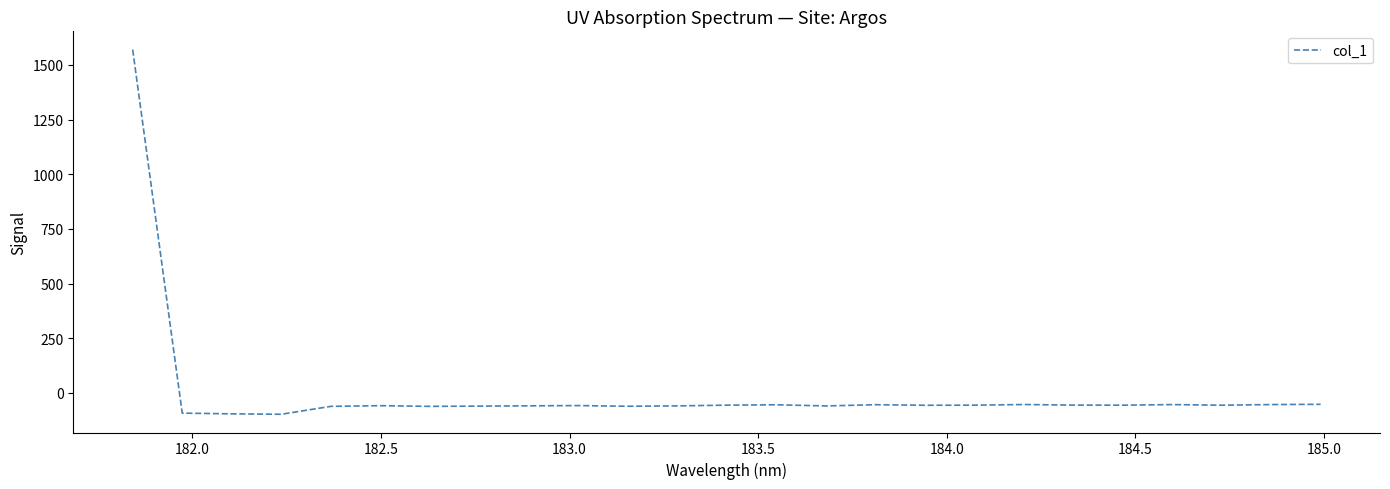

What is the minimum value shown in the chart?

-97.5